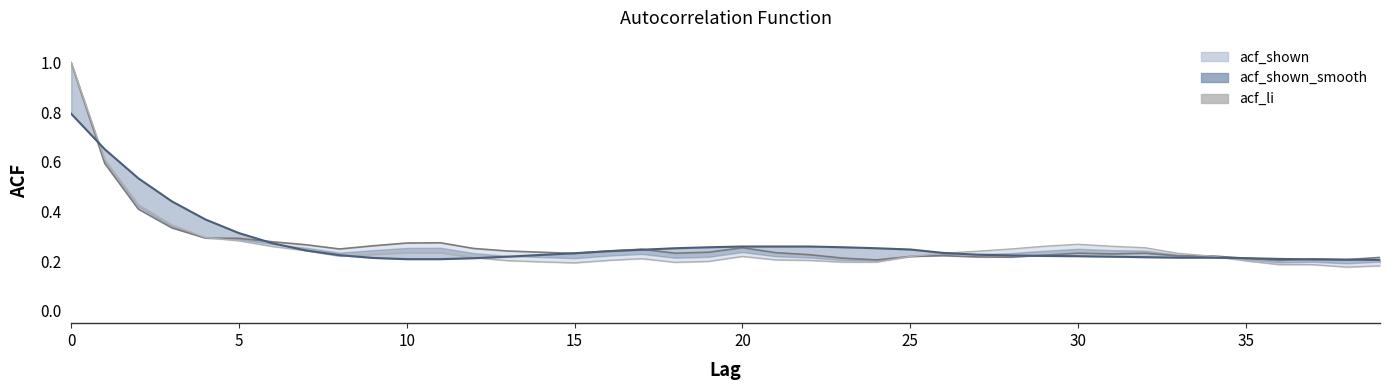

How many values are between 0 and 1?

40